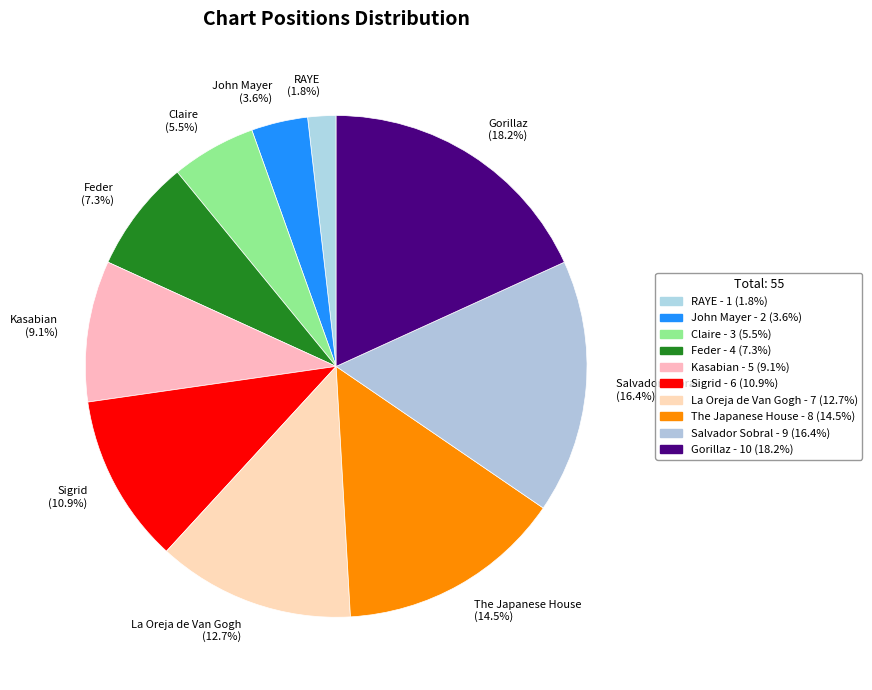

What is the total percentage of Gorillaz and Kasabian?

27.3%